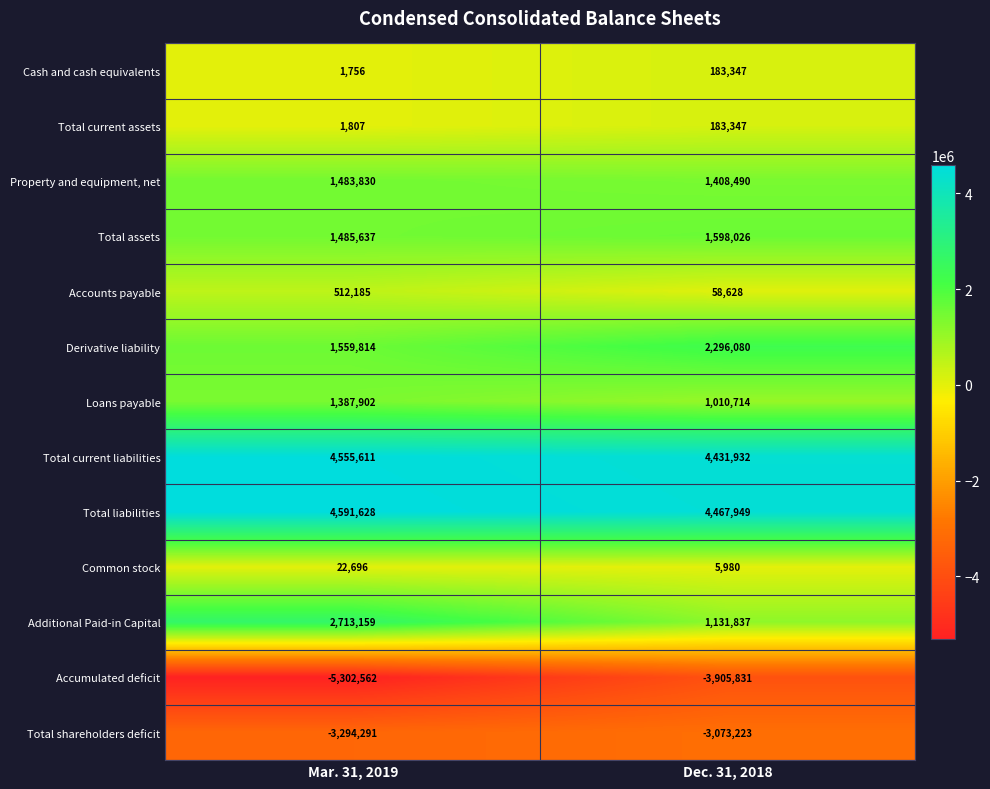

Which series has the widest spread of values?

Additional Paid-in Capital